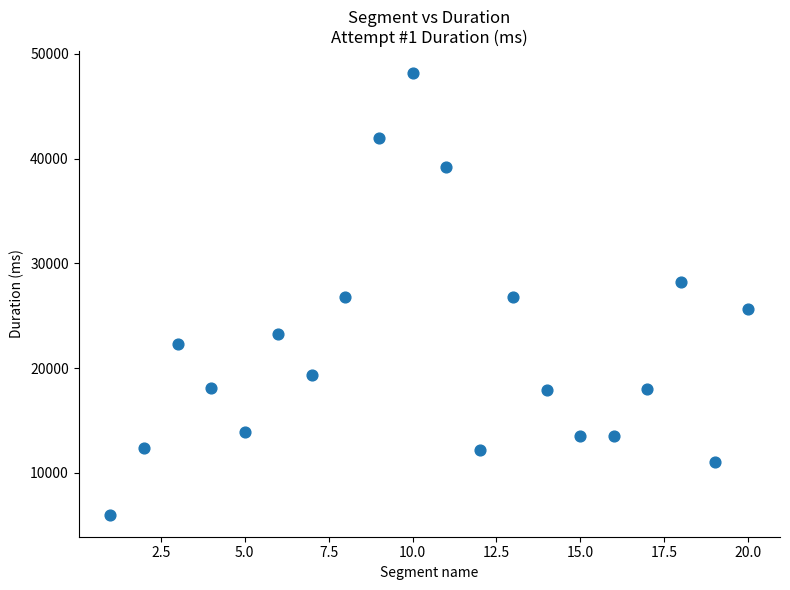

What is the range of X values (max minus min)?

19